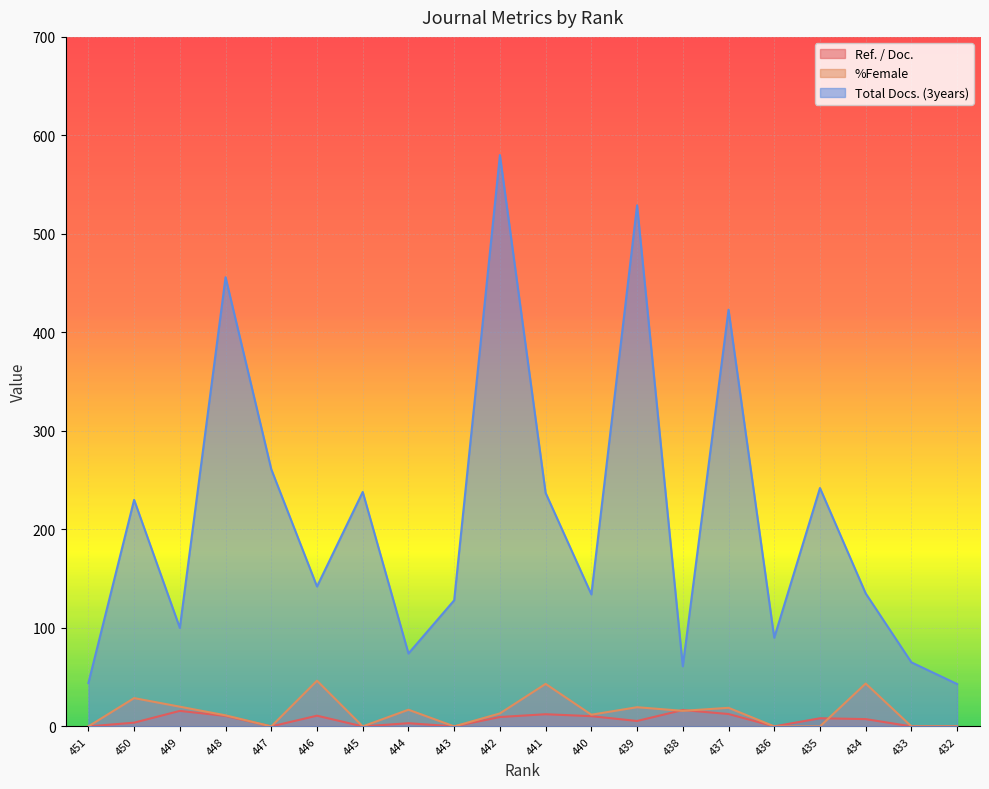

What is the spread (max minus min) of values at 434?

127.6